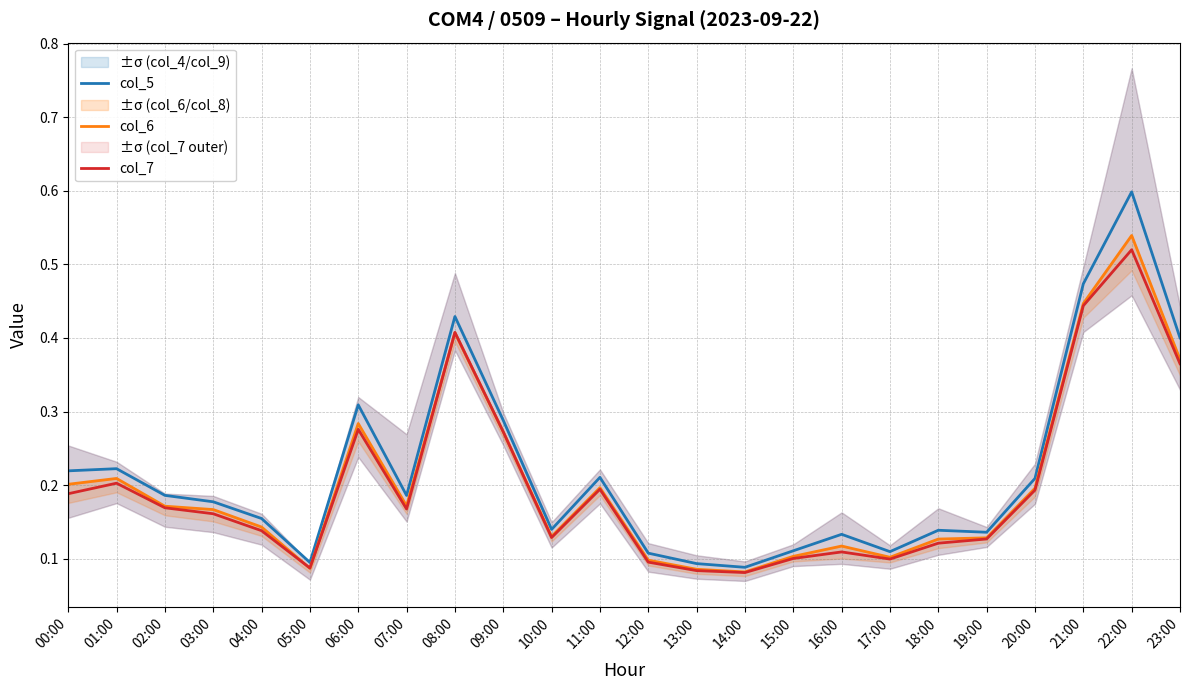

At which category does the chart reach its minimum across all series?

14:00